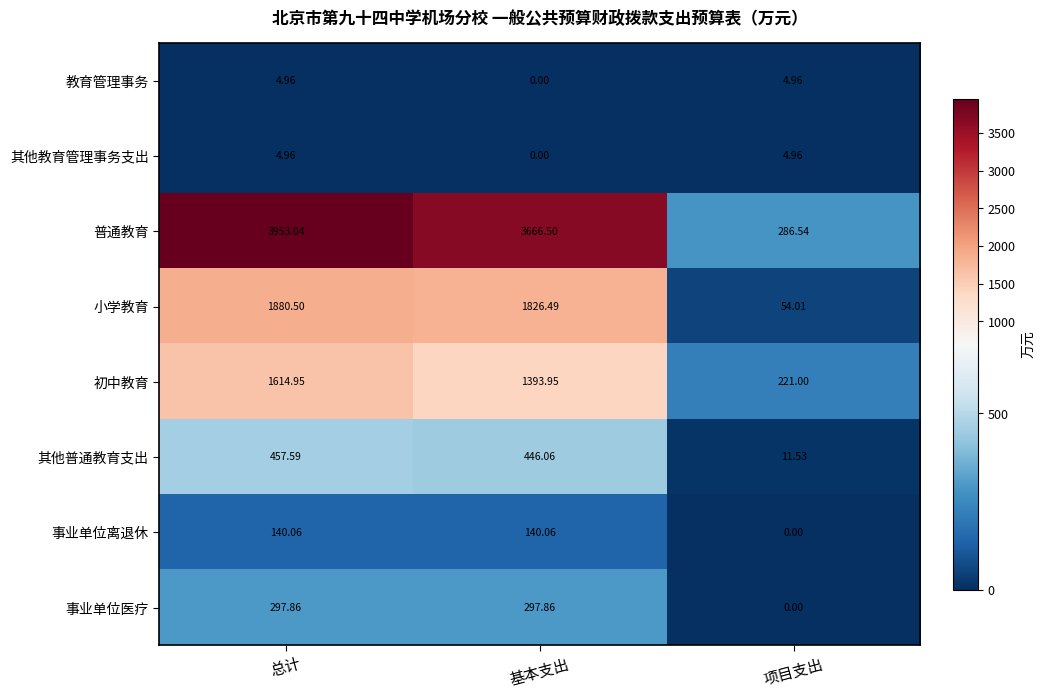

At which label is 事业单位医疗 closest to 148?

项目支出